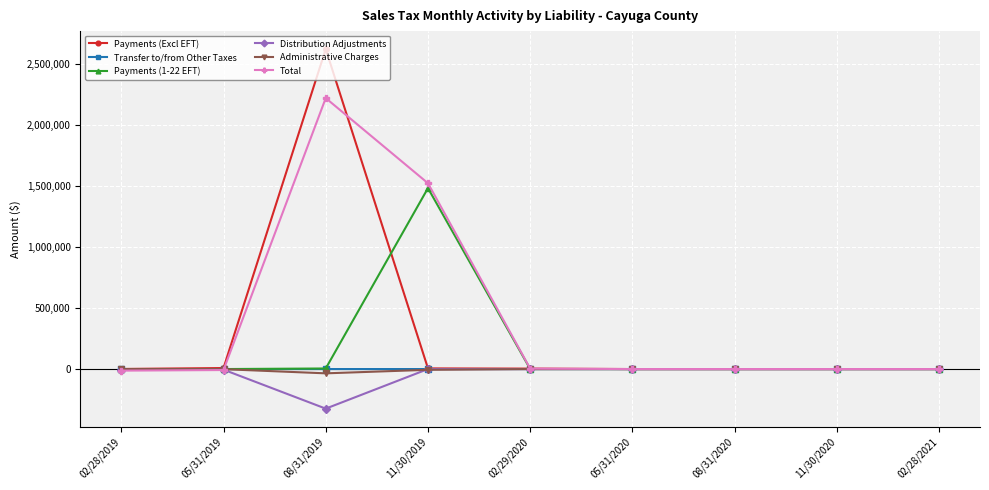

What position from the left is 08/31/2019?

3